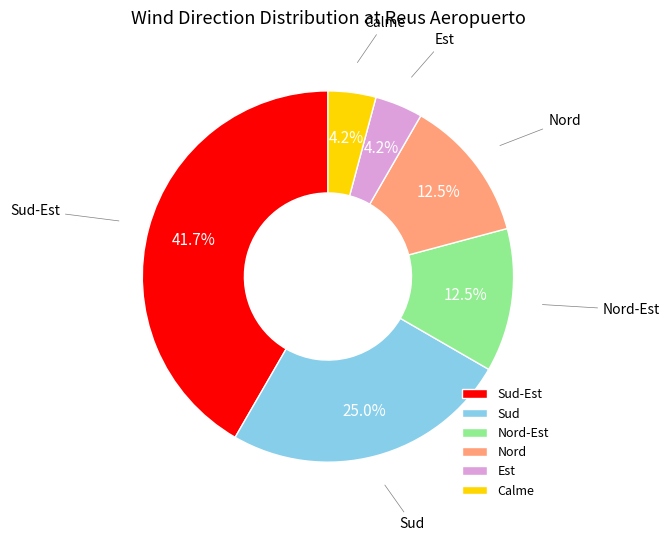

To the nearest percent, what is the average slice percentage?

17%